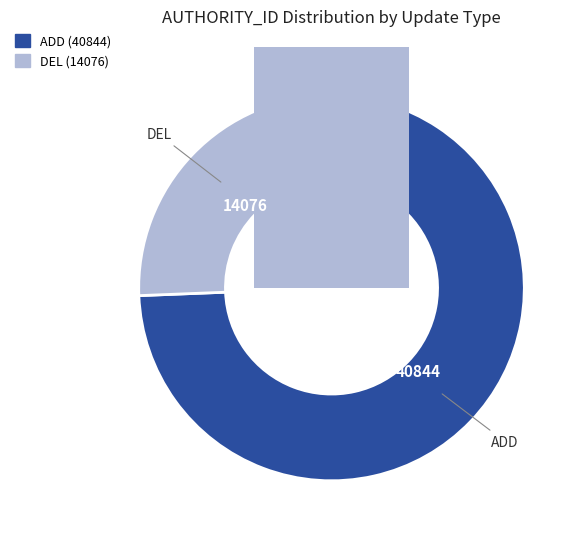

Is DEL (AUTHORITY_ID: 14076) the majority of the pie?

No